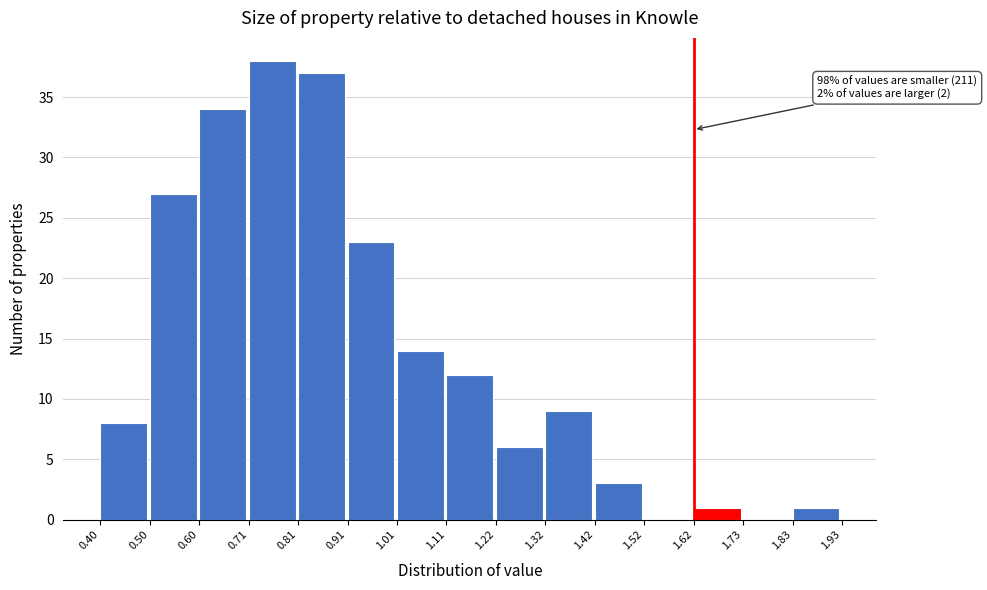

Over which range of the x-axis is the bar tallest?

0.71 to 0.81